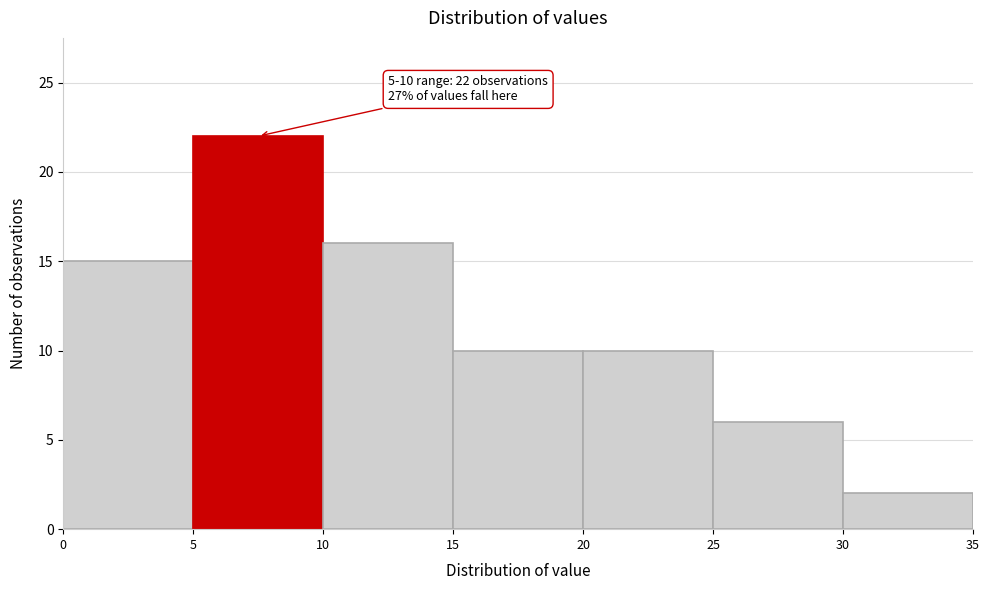

Over which range of the x-axis is the bar tallest?

5 to 10